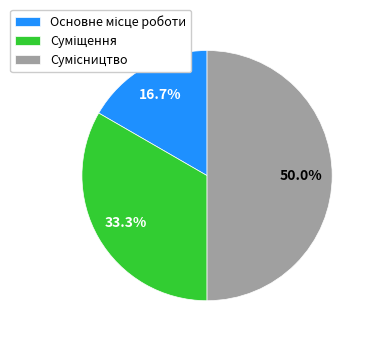

What is the ratio of the value at Сумісництво to the value at Суміщення?

1.5